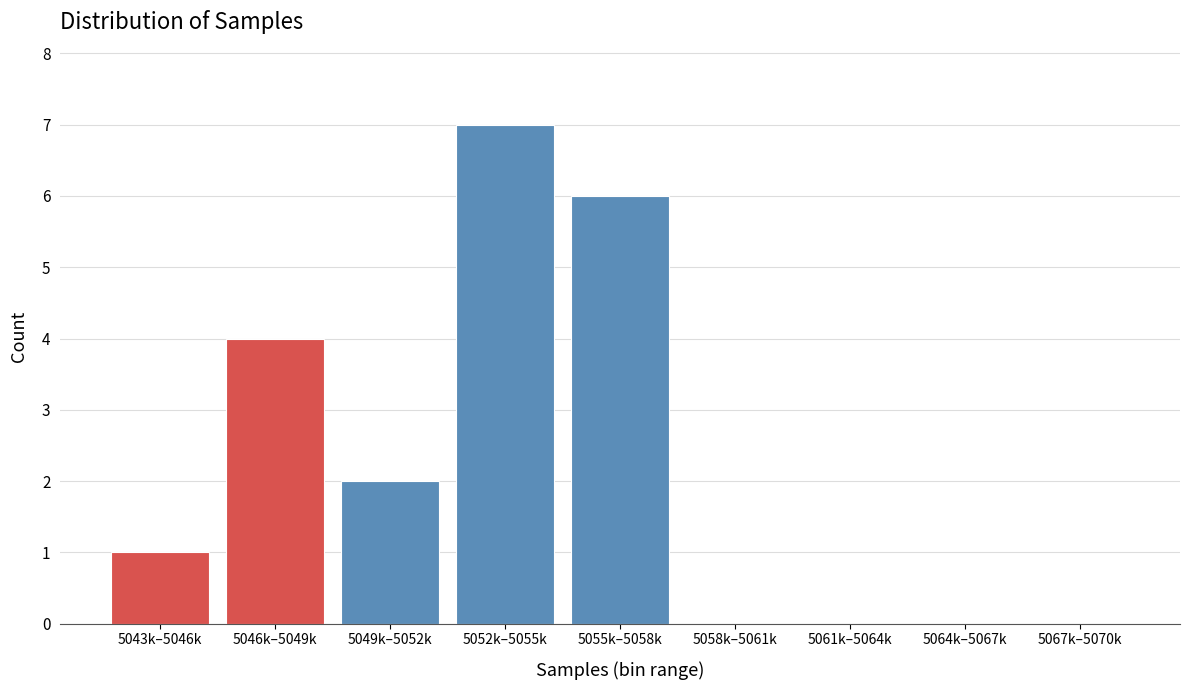

Reading left to right, transcribe all the data shown in this chart.

5043k–5046k=1	5046k–5049k=4	5049k–5052k=2	5052k–5055k=7	5055k–5058k=6	5058k–5061k=0	5061k–5064k=0	5064k–5067k=0	5067k–5070k=0